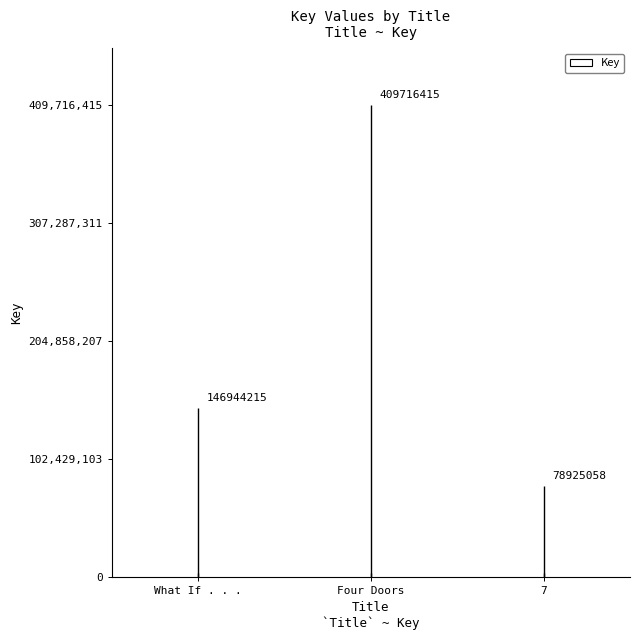

What is the difference between the values at Four Doors and 7?

330791357